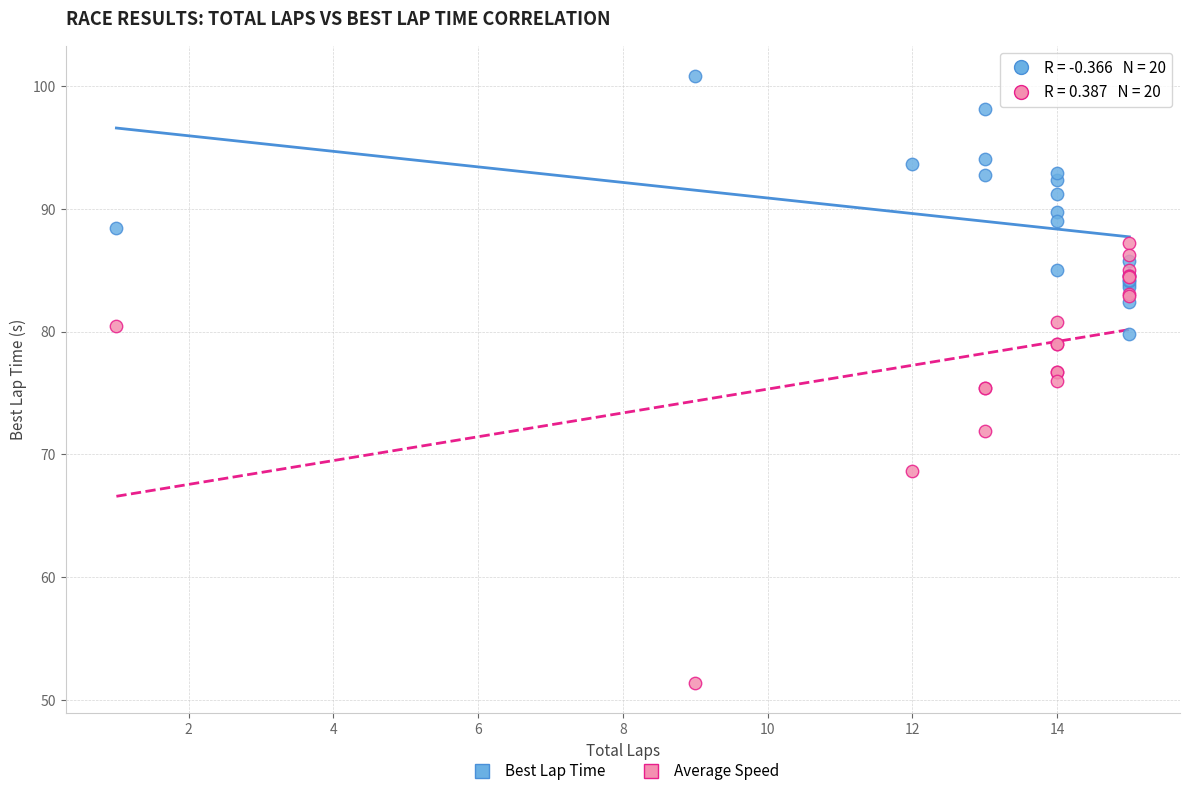

Which series reaches the maximum Y coordinate?

Best Lap Time